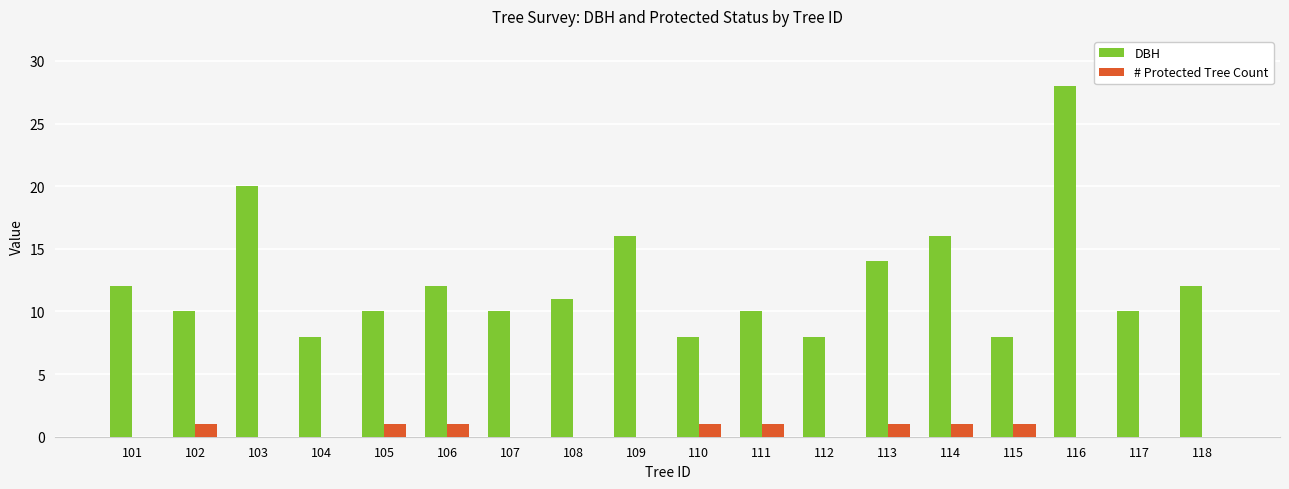

Reading left to right, list all the values displayed in this chart.

DBH: 101=12	102=10	103=20	104=8	105=10	106=12	107=10	108=11	109=16	110=8	111=10	112=8	113=14	114=16	115=8	116=28	117=10	118=12
# Protected Tree Count: 101=0	102=1	103=0	104=0	105=1	106=1	107=0	108=0	109=0	110=1	111=1	112=0	113=1	114=1	115=1	116=0	117=0	118=0